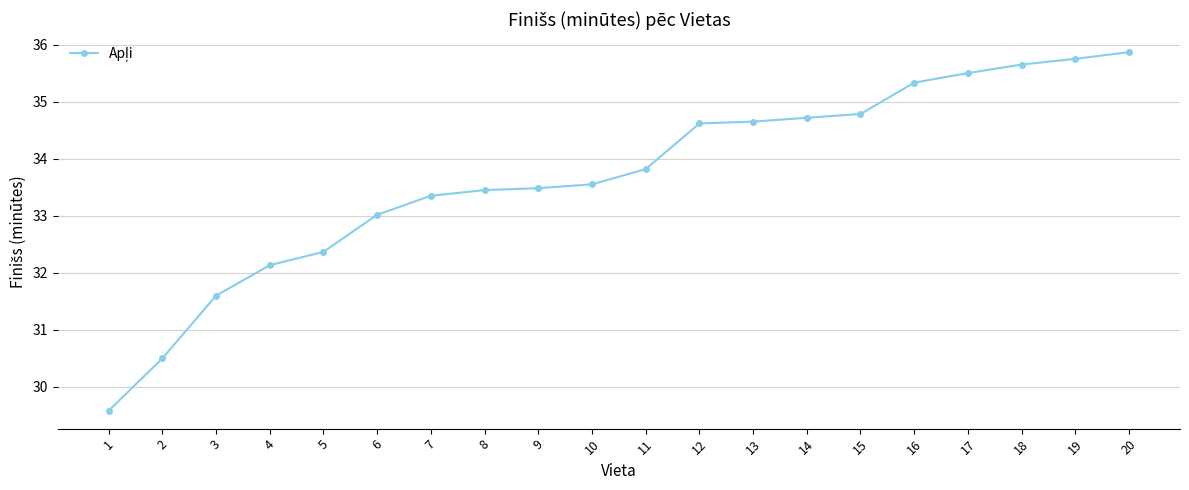

What is the ratio of the value at 14 to the value at 7?

1.0